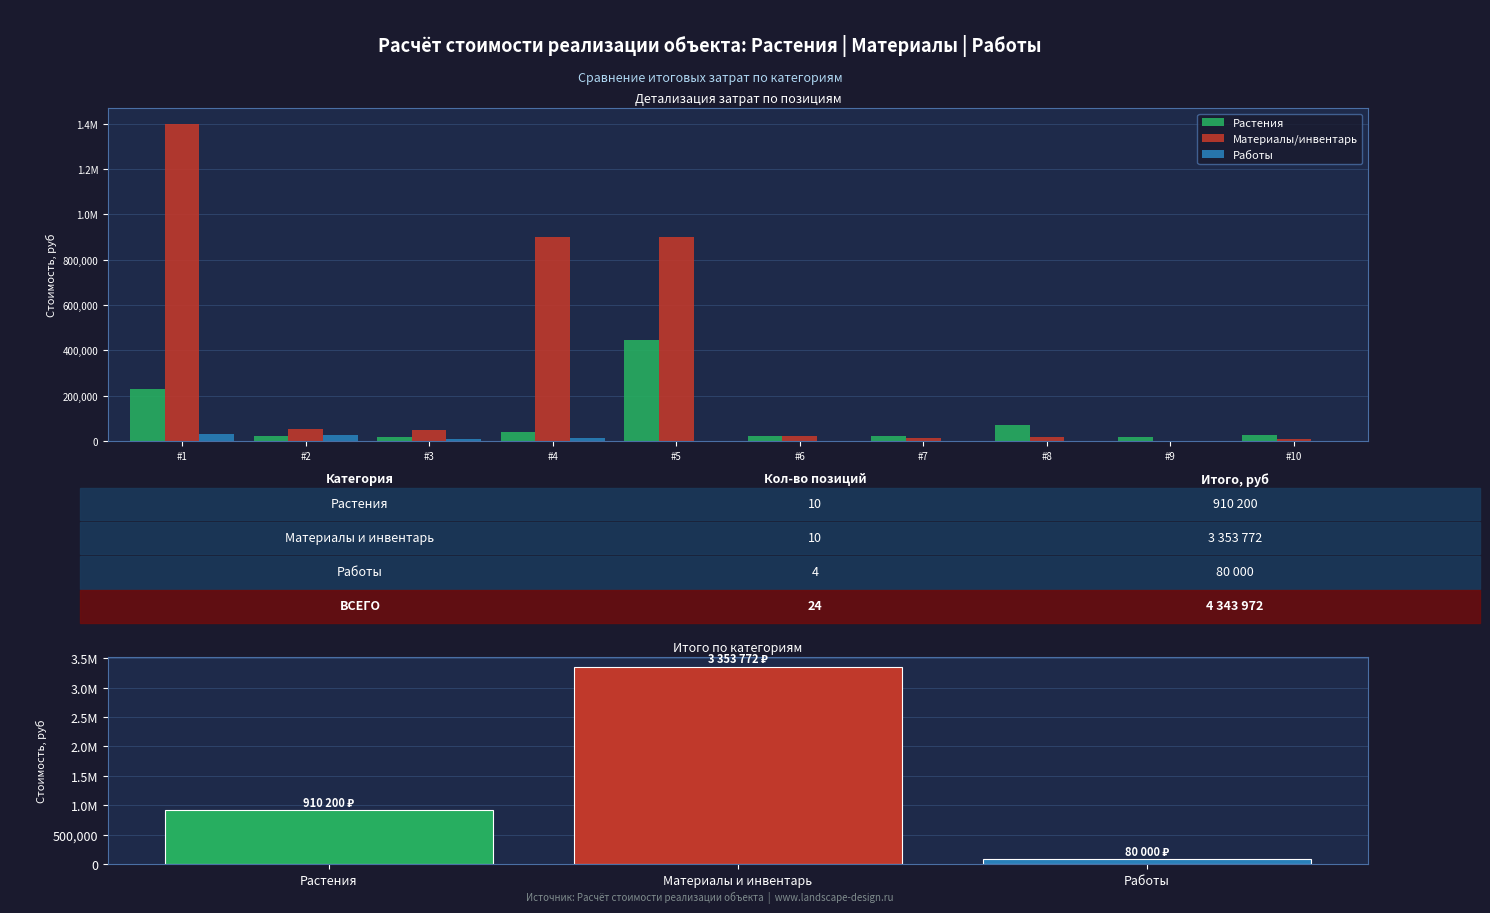

Rank the categories by value from highest to lowest.

Материалы и инвентарь, Растения, Работы